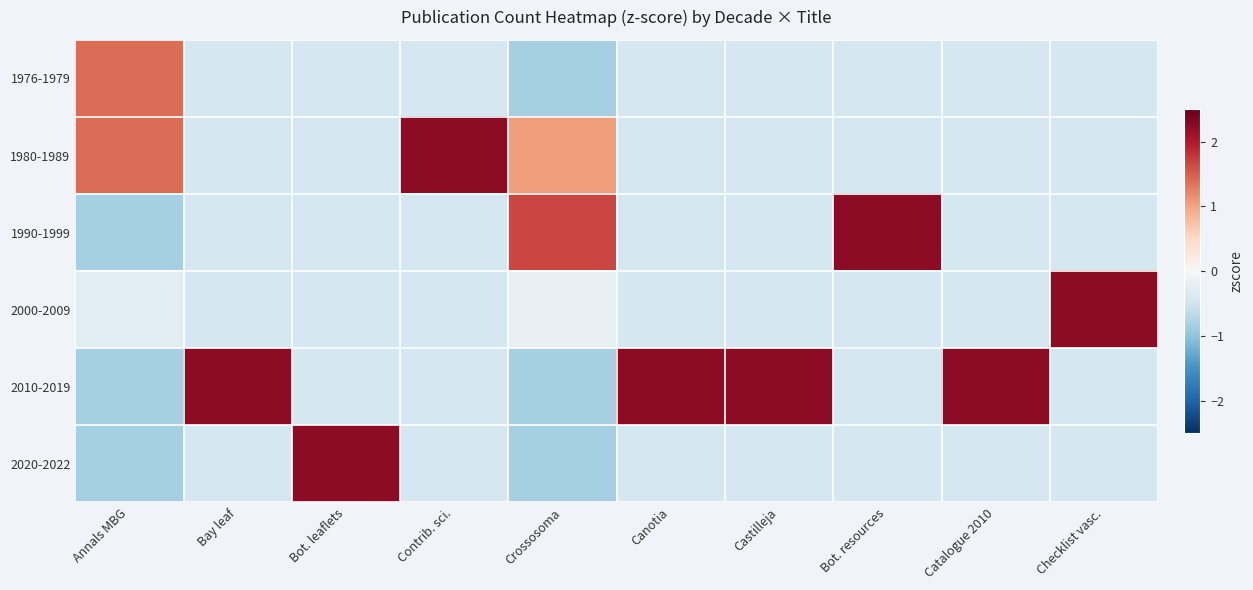

At which category does the chart reach its peak across all series?

Bay leaf